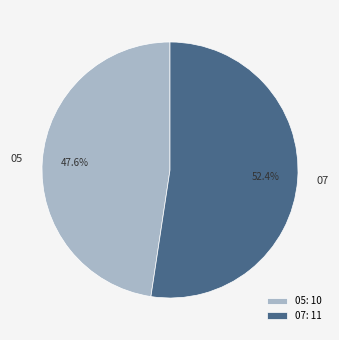

Do 05 and 07 together represent more than half of the pie?

Yes